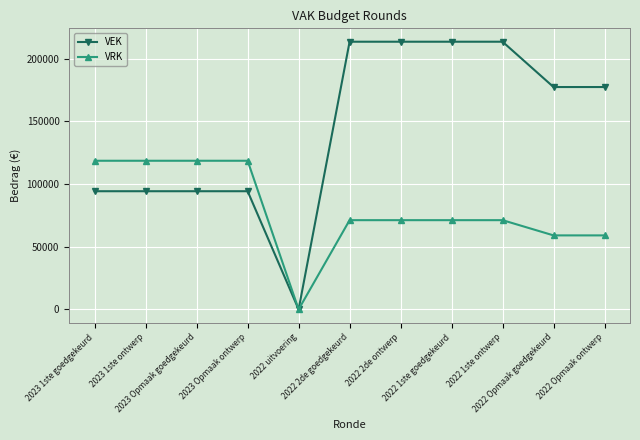

At how many categories does at least one series exceed 10596?

10